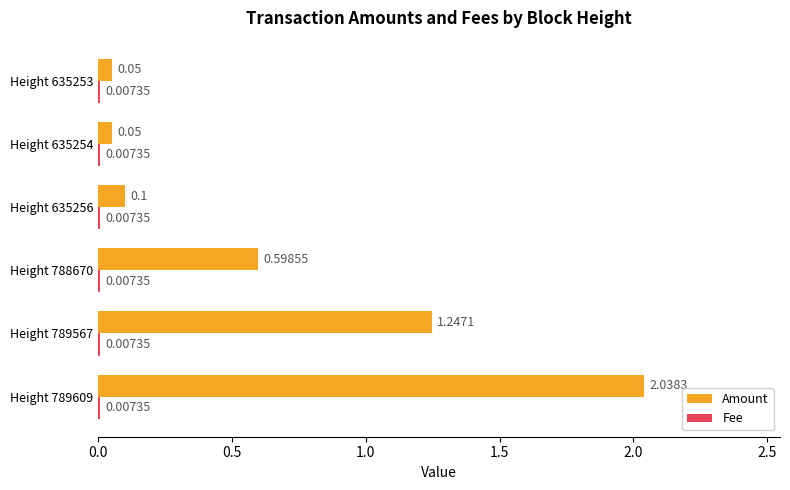

Which series has the largest total across all categories?

Amount